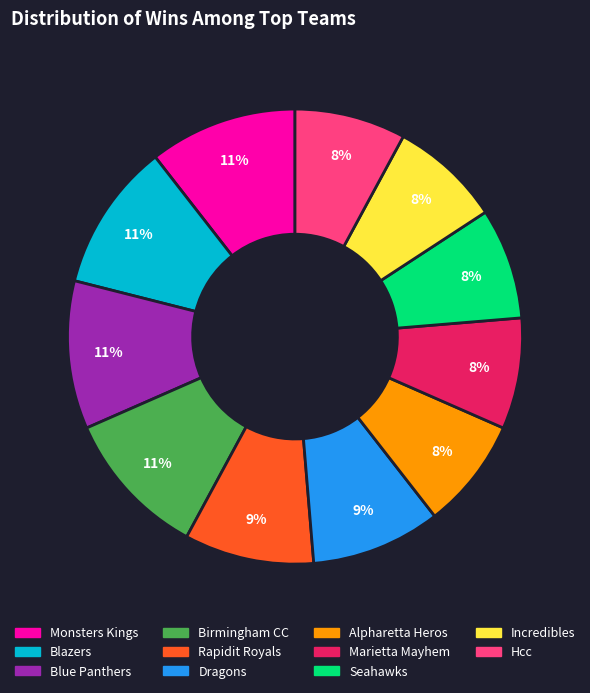

To the nearest percent, what percentage of the pie is Rapidit Royals?

9%